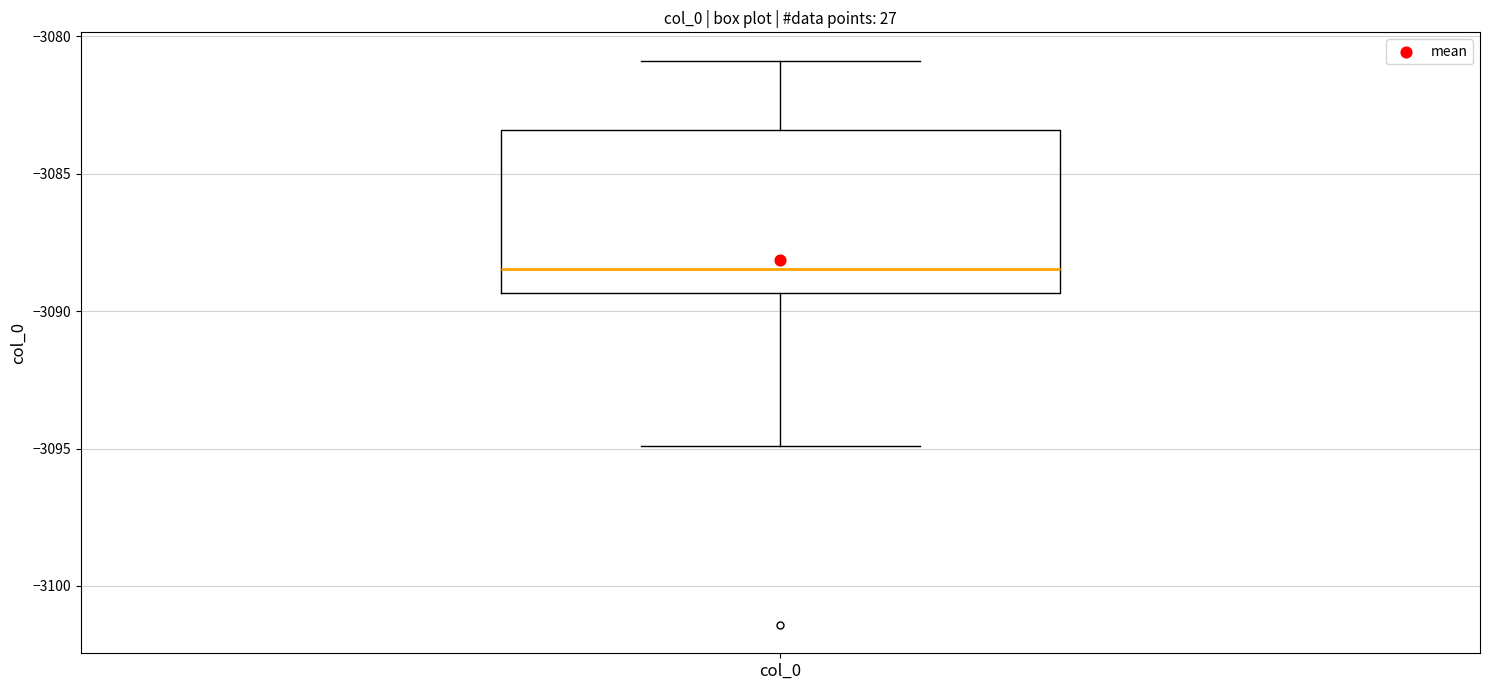

Where is the lower edge of the box for col_0 on the y-axis? The values are not printed on the chart, so give them approximately, as read against the axis.

-3089.5